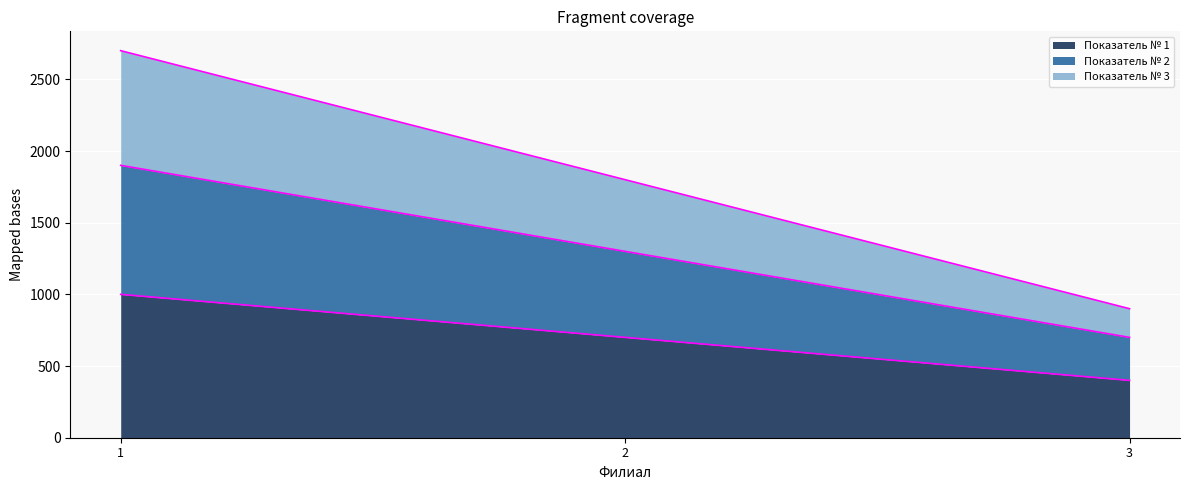

How many categories are shown in the chart?

3